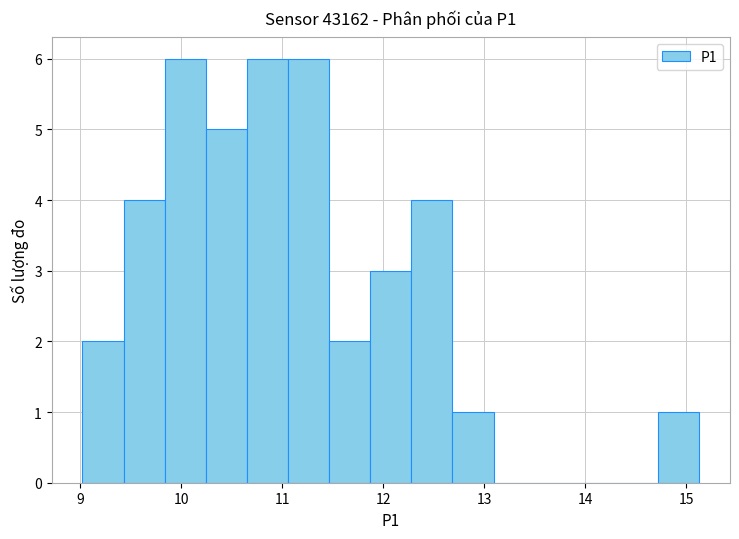

Reading left to right, list every bar in this chart as the range it spans on the x-axis followed by its height. Neither the bar edges nor the heights are printed on the chart, so give them approximately, as read against the axes.

9.0 to 9.4: 2
9.4 to 9.8: 4
9.8 to 10.2: 6
10.2 to 10.6: 5
10.6 to 11.1: 6
11.1 to 11.5: 6
11.5 to 11.9: 2
11.9 to 12.3: 3
12.3 to 12.7: 4
12.7 to 13.1: 1
13.1 to 13.5: 0
13.5 to 13.9: 0
13.9 to 14.3: 0
14.3 to 14.7: 0
14.7 to 15.1: 1